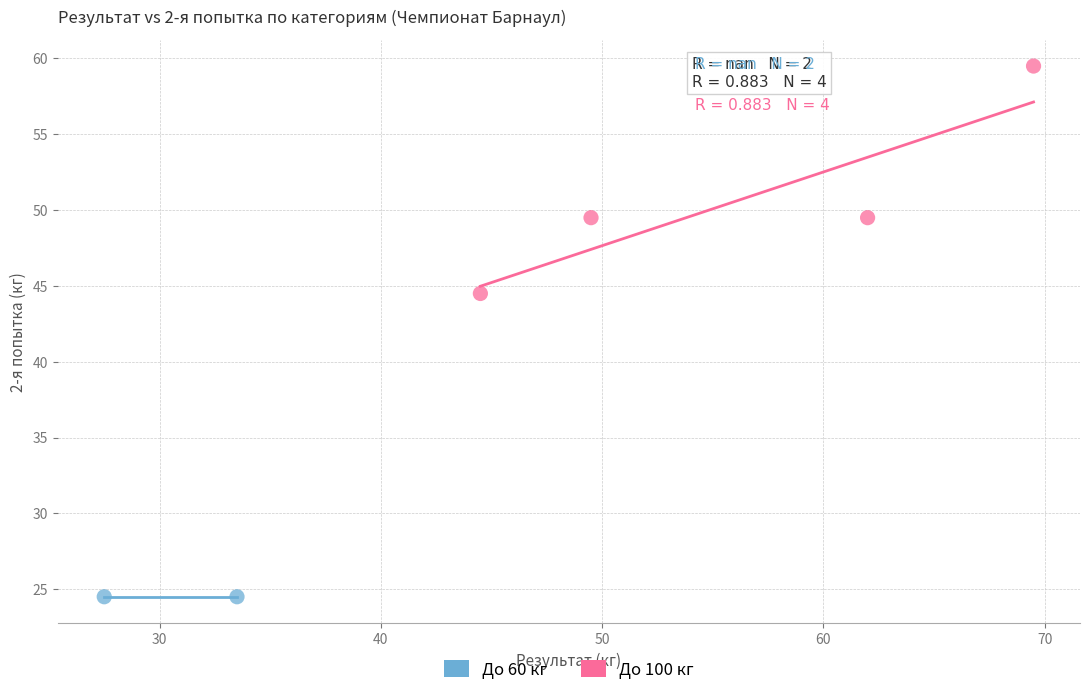

What are all the series names shown in the legend?

До 60 кг, До 100 кг